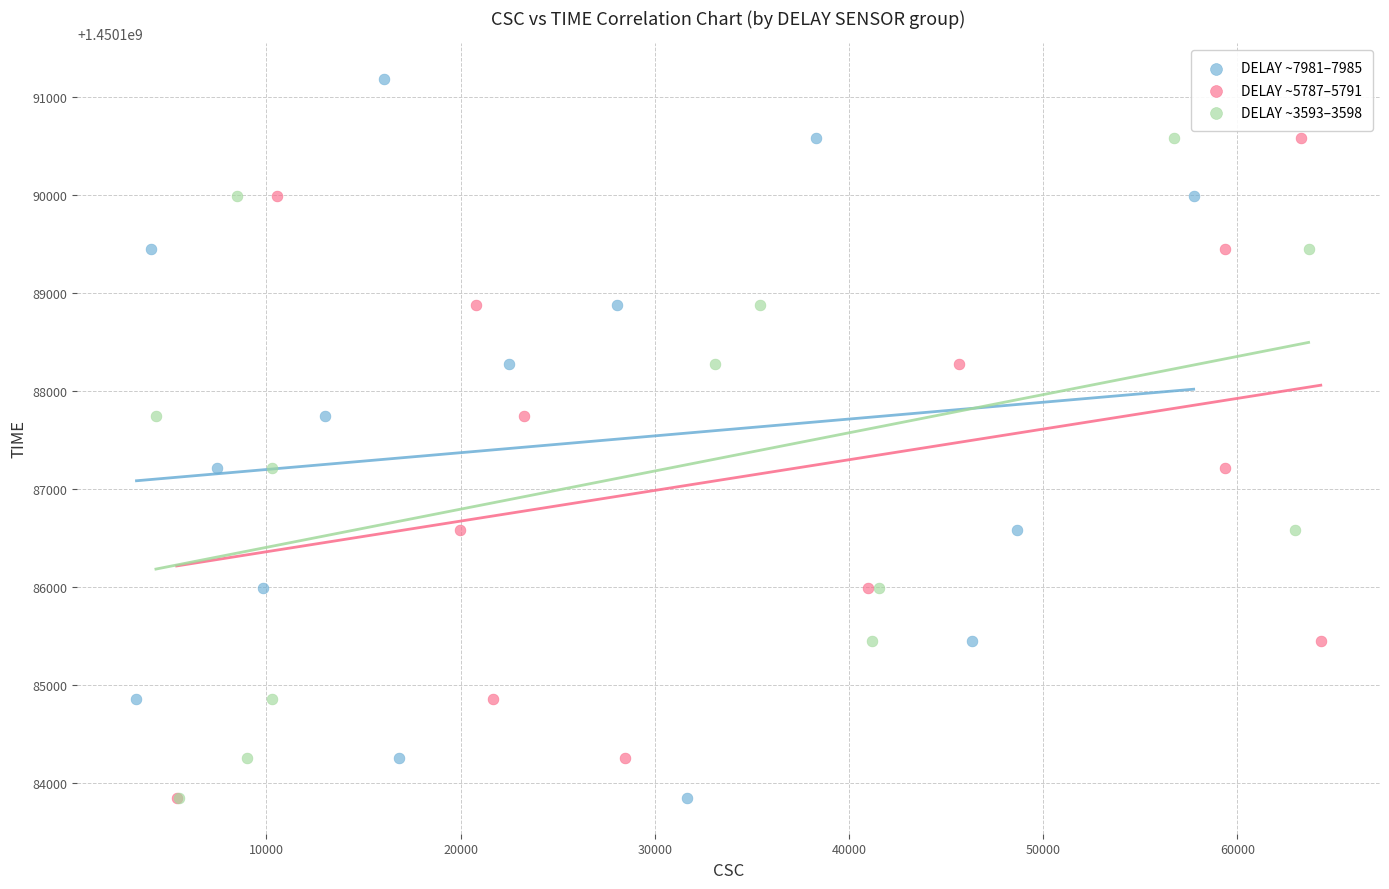

Which series has the widest spread of Y values?

DELAY ~7981–7985